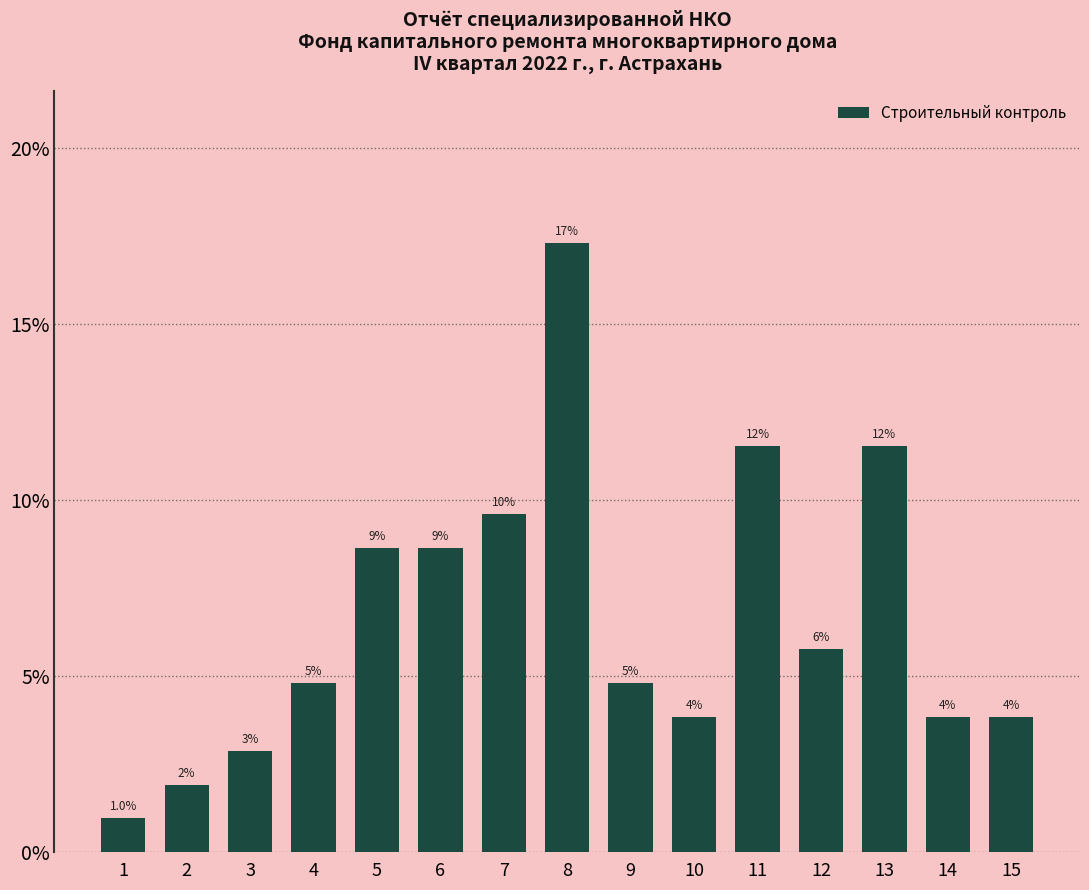

Read the value at 6.

9